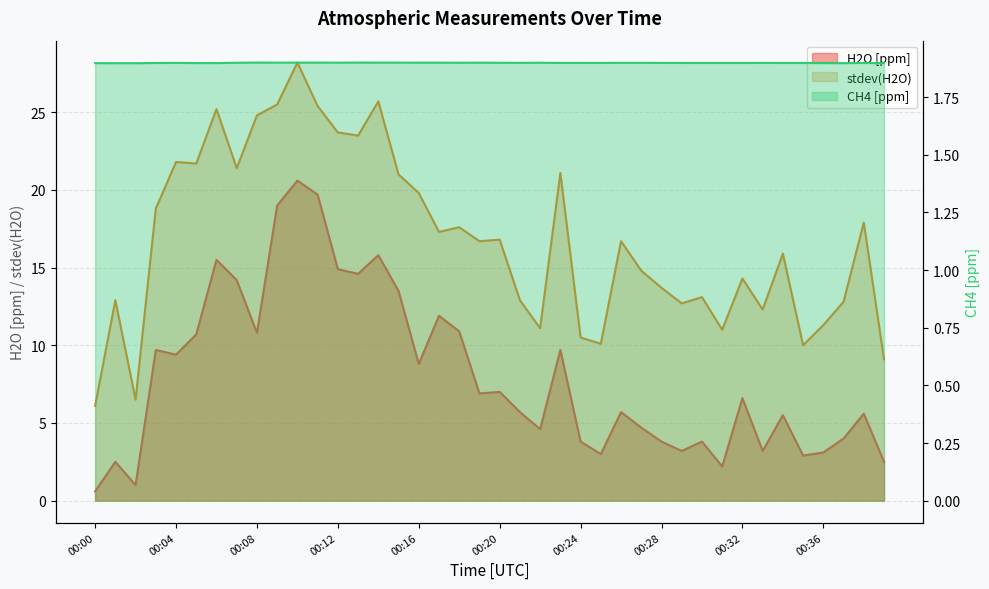

Rank the categories by H2O [ppm] value from highest to lowest.

00:10, 00:11, 00:09, 00:14, 00:06, 00:12, 00:13, 00:07, 00:15, 00:17, 00:18, 00:08, 00:05, 00:03, 00:23, 00:04, 00:16, 00:20, 00:19, 00:32, 00:21, 00:26, 00:38, 00:34, 00:27, 00:22, 00:37, 00:24, 00:28, 00:30, 00:29, 00:33, 00:36, 00:25, 00:35, 00:01, 00:39, 00:31, 00:02, 00:00